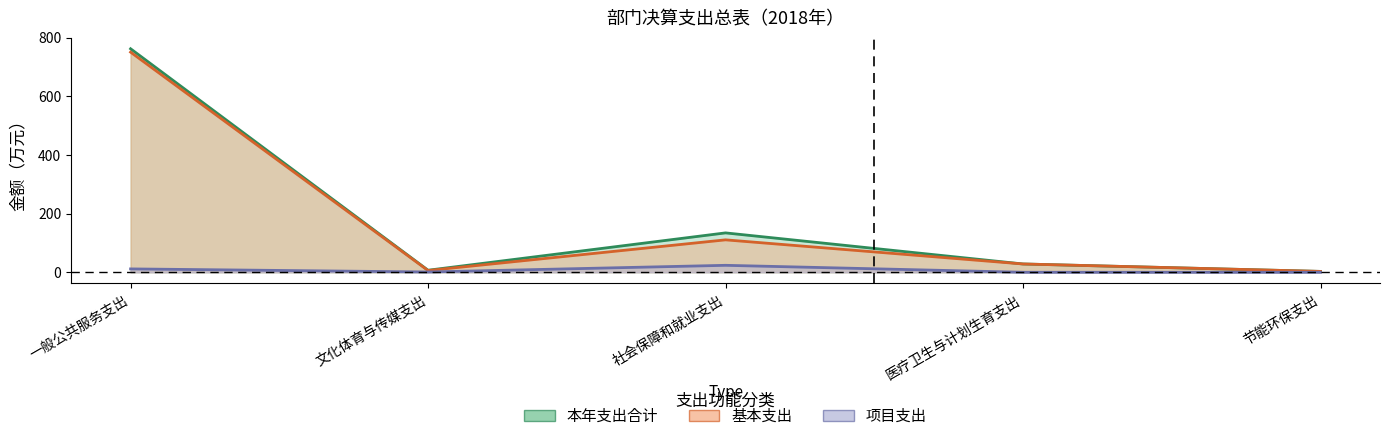

Reading left to right, transcribe all the data shown in this chart.

本年支出合计: 一般公共服务支出=762.1	文化体育与传媒支出=7.0	社会保障和就业支出=134.3	医疗卫生与计划生育支出=28.3	节能环保支出=3.0
基本支出: 一般公共服务支出=750.6	文化体育与传媒支出=6.0	社会保障和就业支出=110.6	医疗卫生与计划生育支出=28.3	节能环保支出=3.0
项目支出: 一般公共服务支出=11.5	文化体育与传媒支出=1.0	社会保障和就业支出=23.7	医疗卫生与计划生育支出=0.0	节能环保支出=0.0